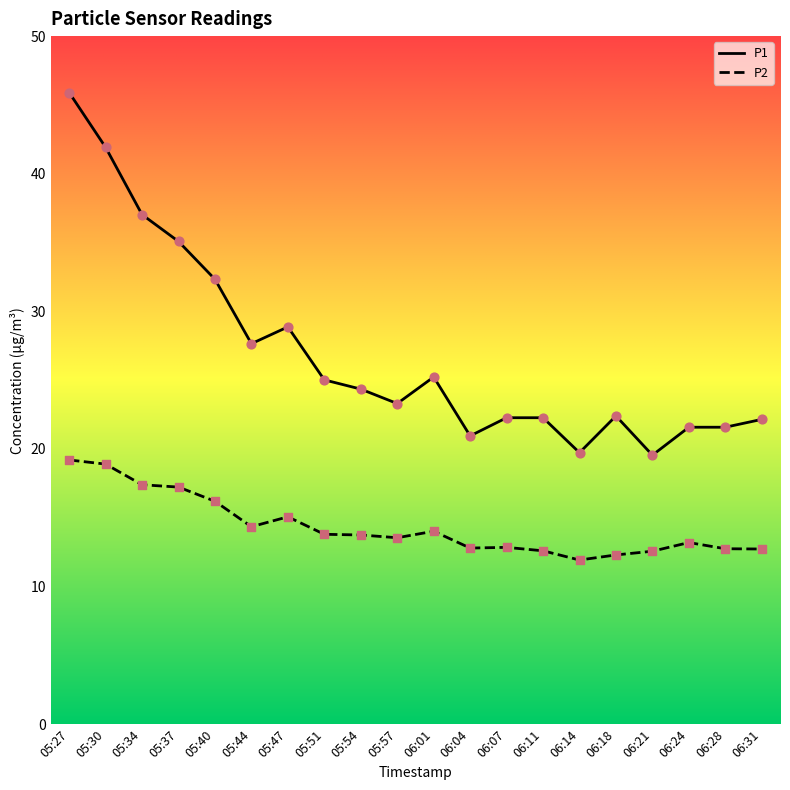

At which category is the sum across all series the highest?

05:27